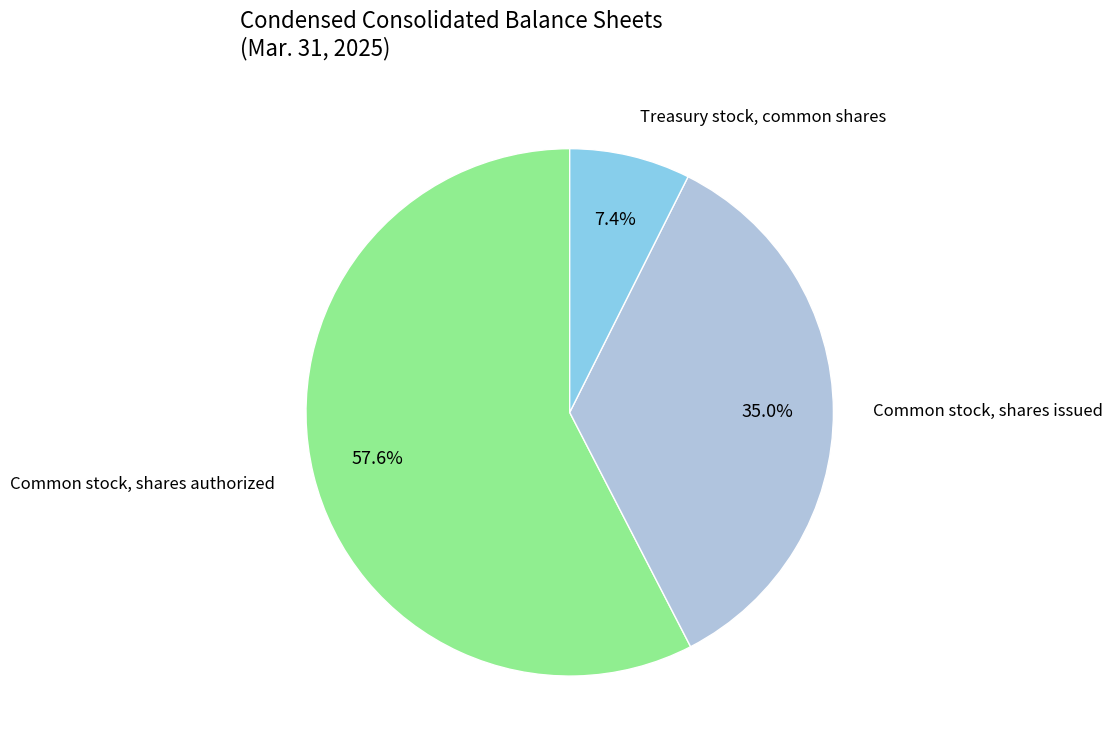

Is there a majority slice in this chart?

Yes